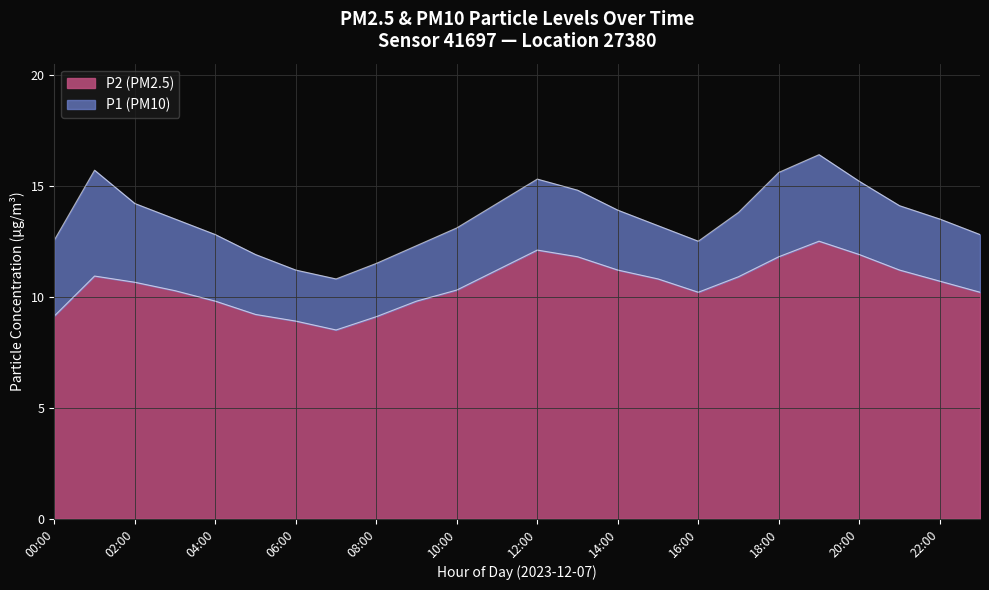

How many lines are shown in the chart?

2